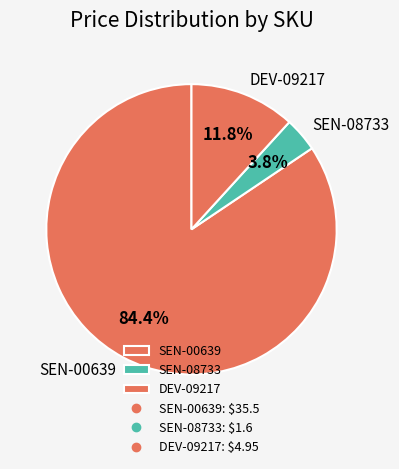

To the nearest percent, what is the combined percentage of SEN-00639 and DEV-09217?

96%